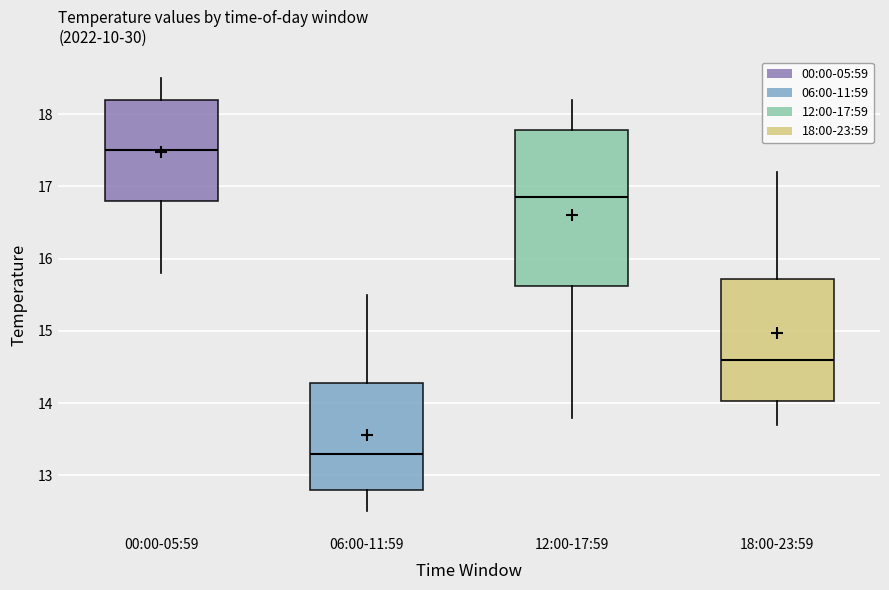

Which box is the tallest, from its lower edge to its upper edge?

12:00-17:59